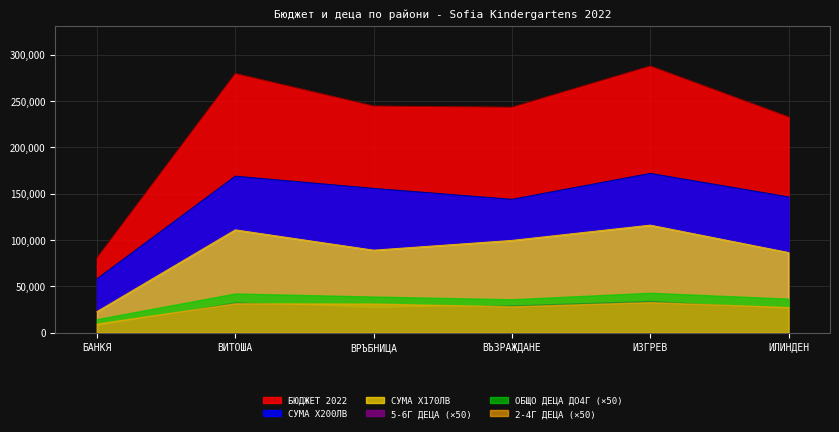

What is the smallest value displayed?

6650